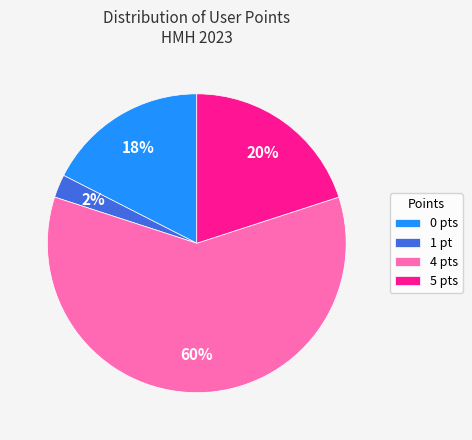

True or false: 0 accounts for 5% of the total.

False